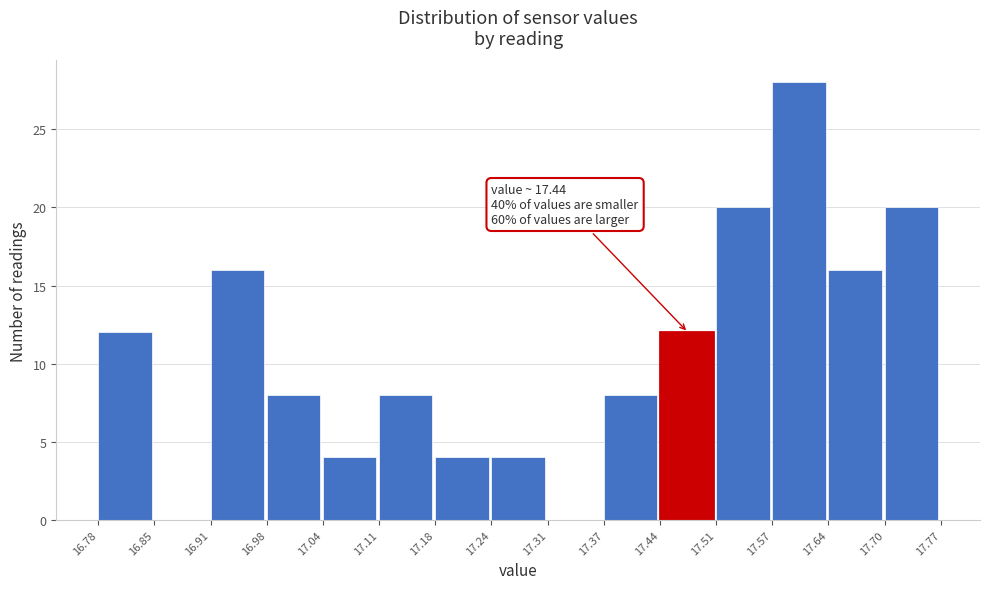

Which range on the x-axis has the tallest bar?

17.57 to 17.64